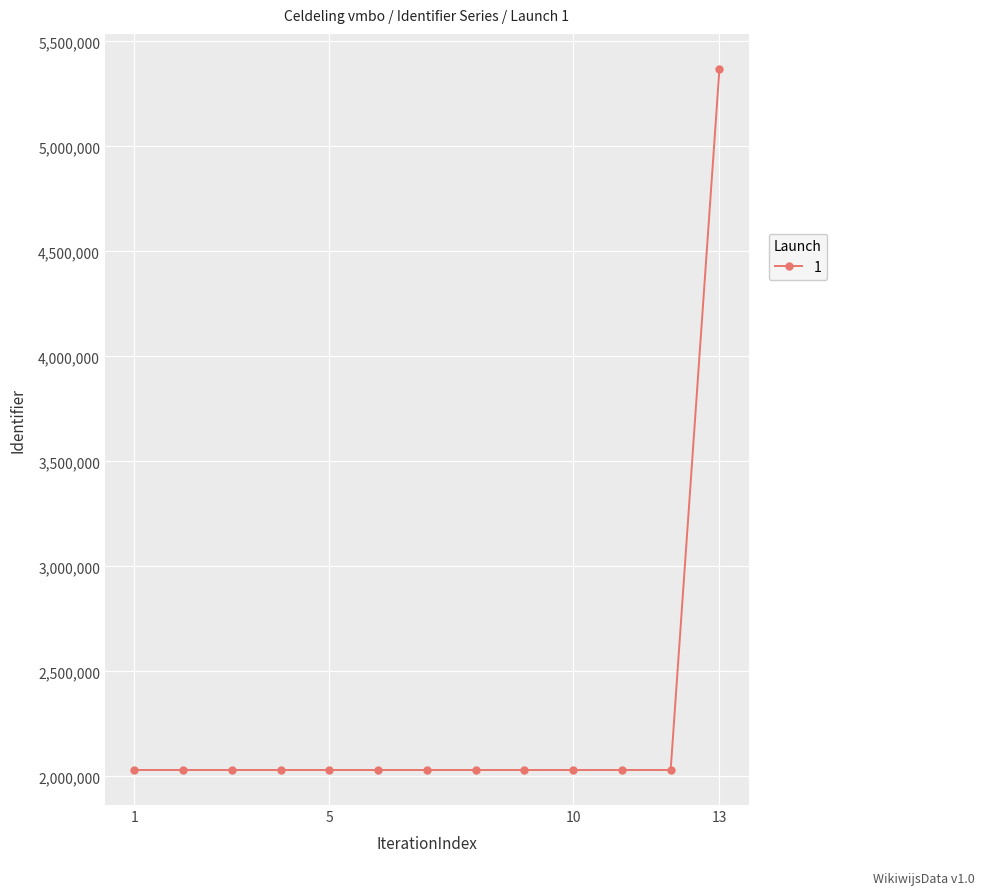

What is the maximum value shown in the chart?

5368854